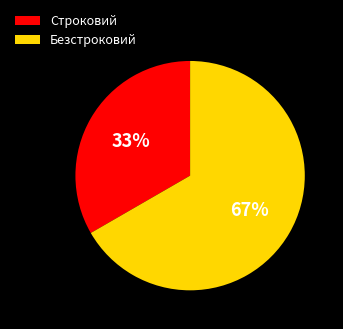

Between Строковий and Безстроковий, which is larger?

Безстроковий